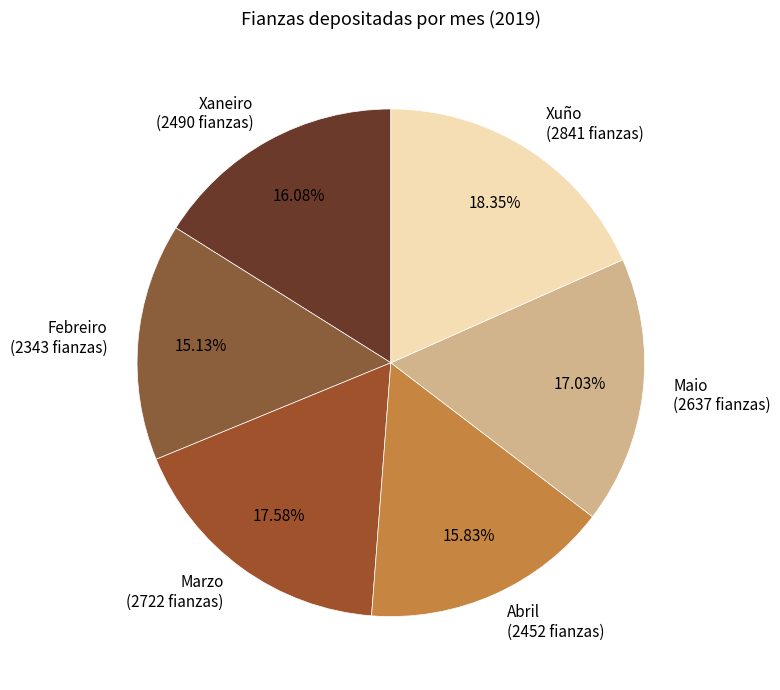

Is there any slice that represents more than half of the pie?

No